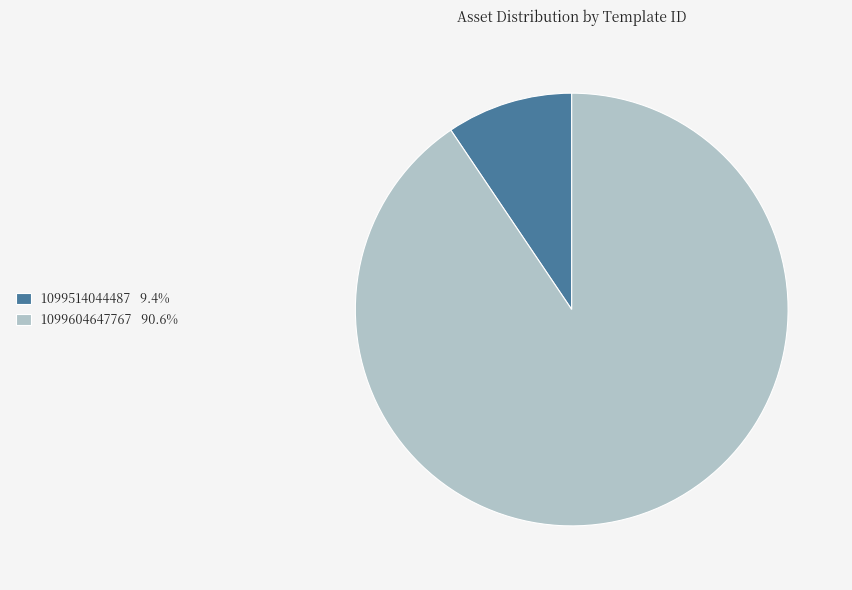

Do 1099604647767 and 1099514044487 together represent more than half of the pie?

Yes